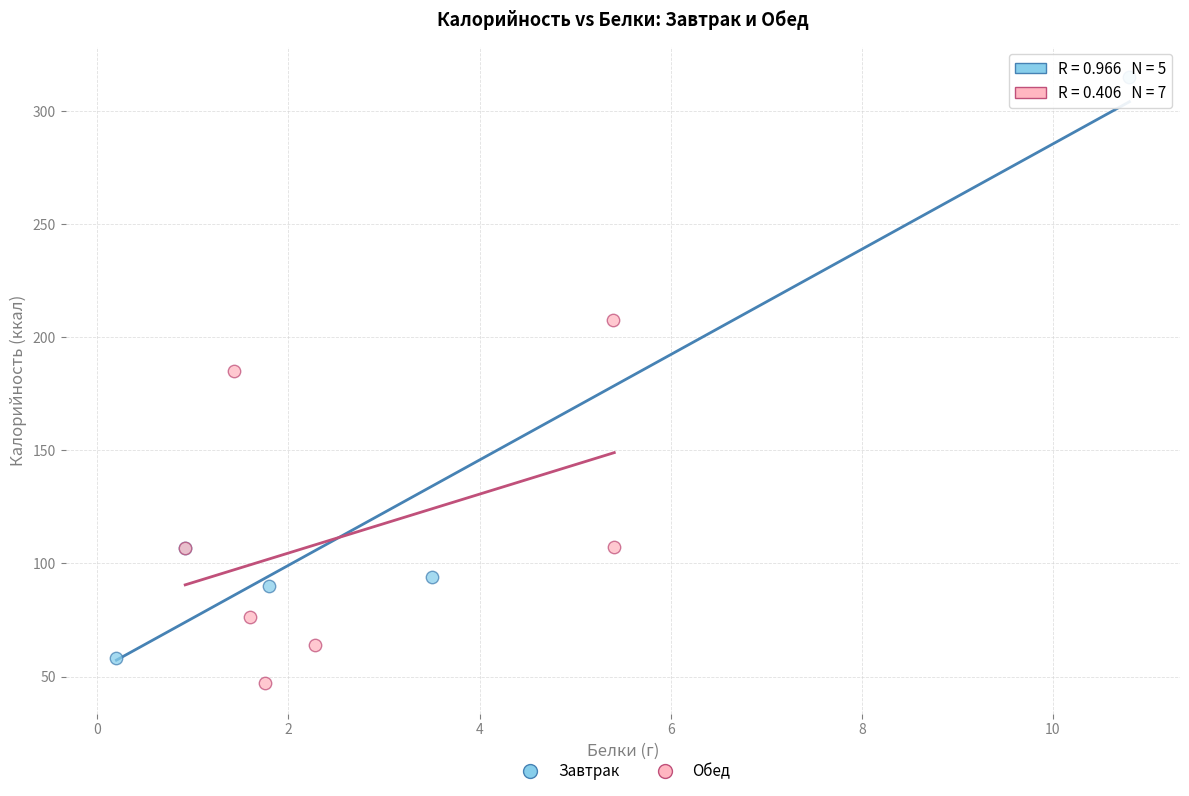

Which series contains the highest Y value?

Завтрак